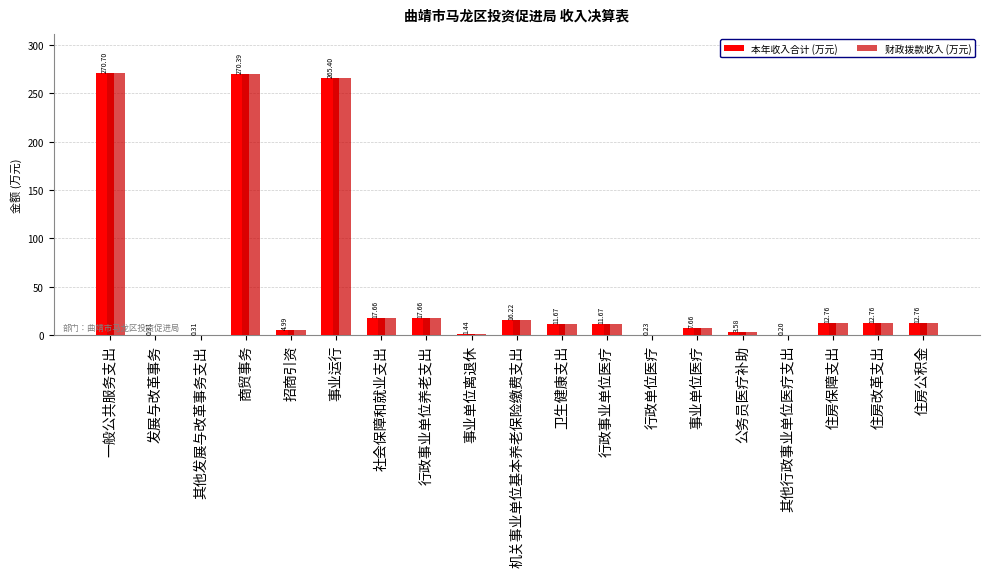

Are the bars grouped side by side (vs. stacked)?

Yes